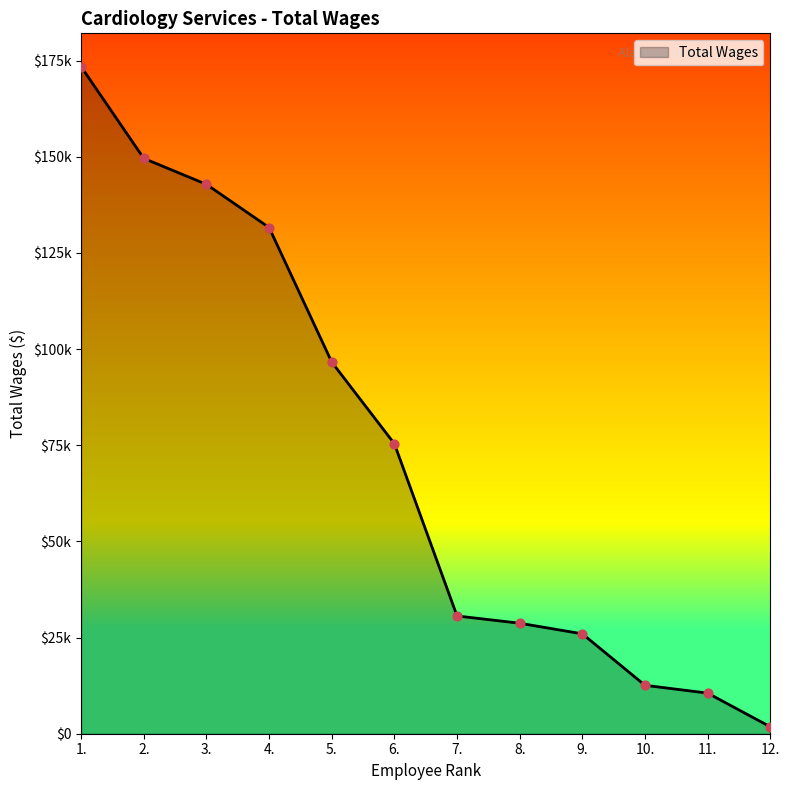

What is the change in value from 5. to 10.?

-84038